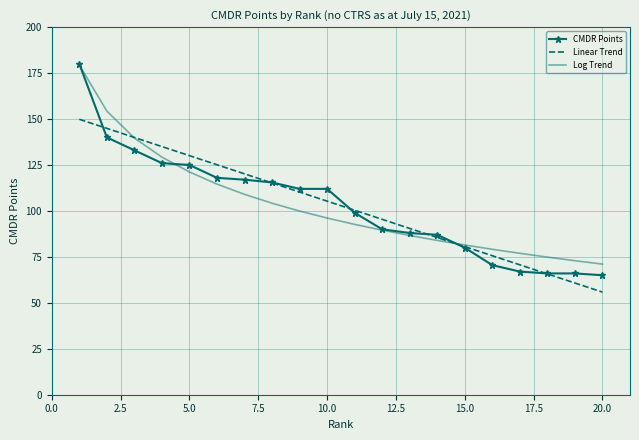

Which series has the largest range (max minus min)?

CMDR Points